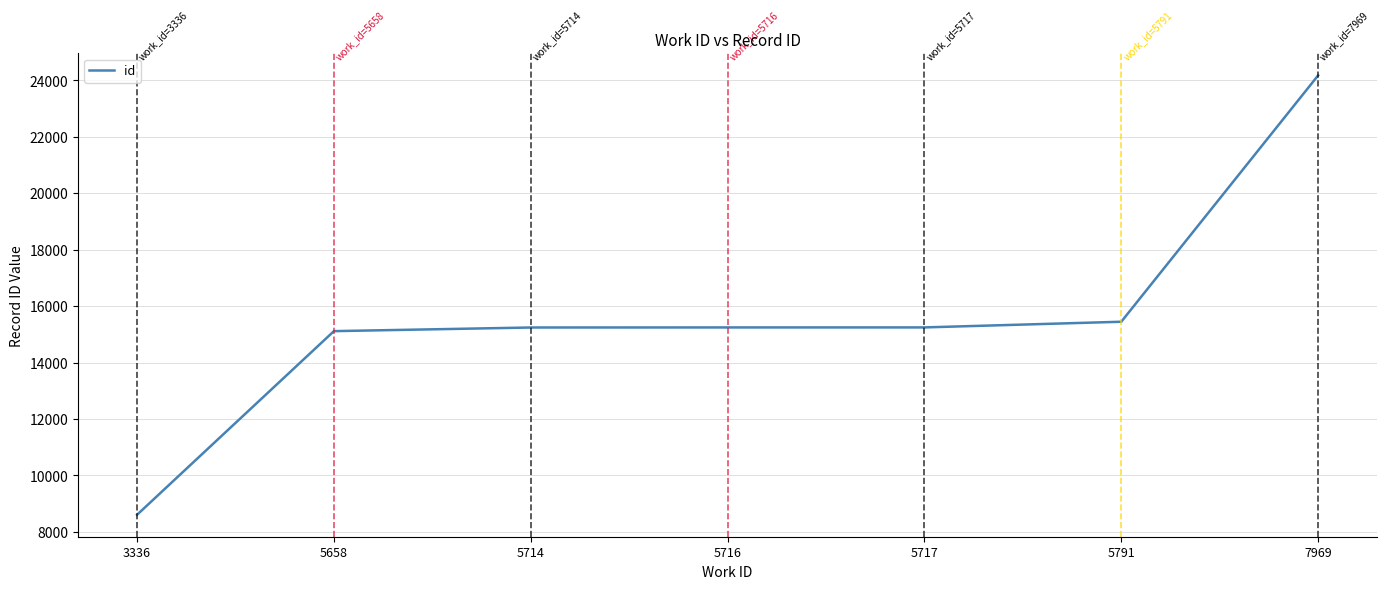

How many lines are shown in the chart?

1